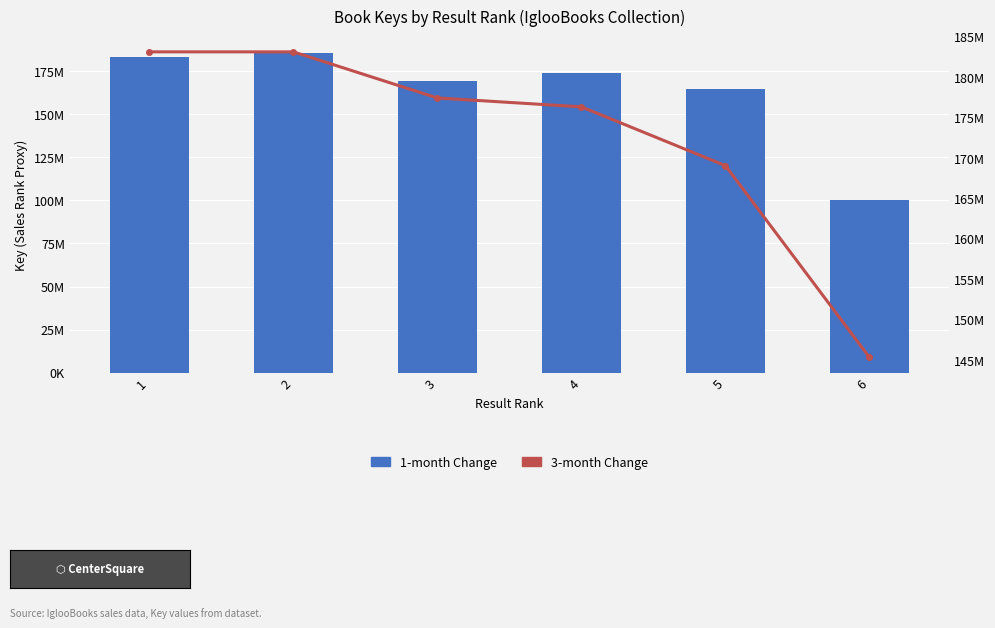

Rank the series at 2 from lowest to highest value.

3-month Change, 1-month Change